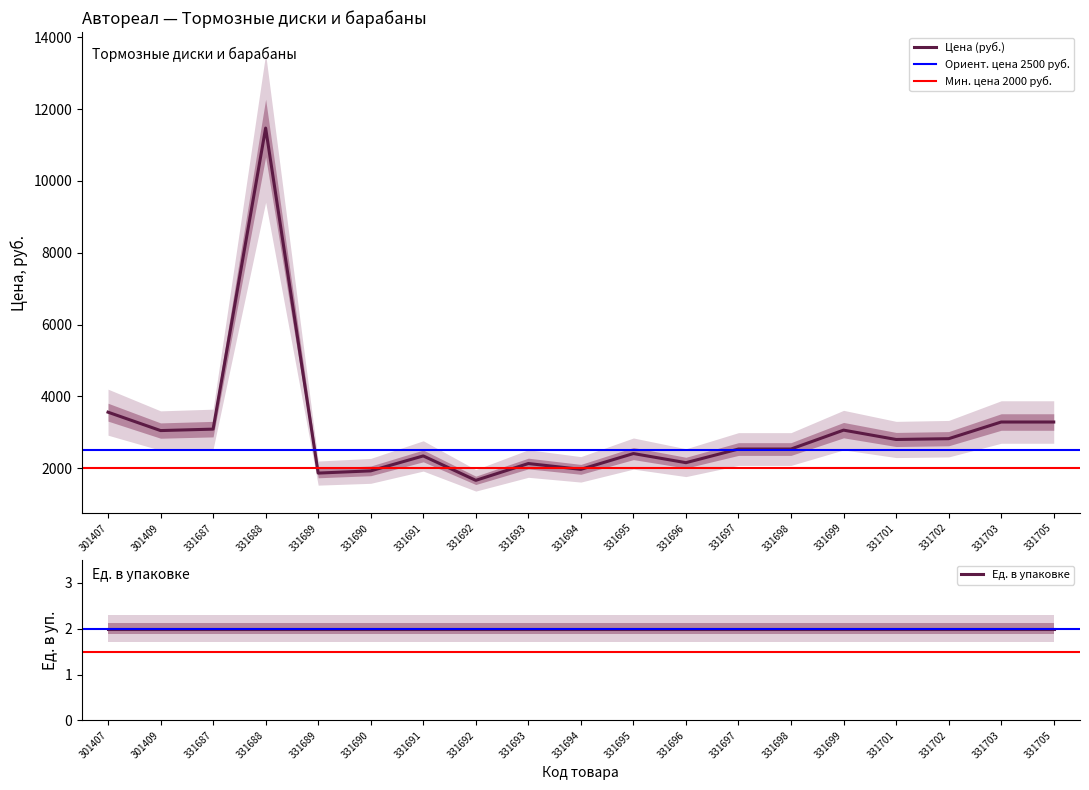

Which has a higher value, 331691 or 331688?

331688